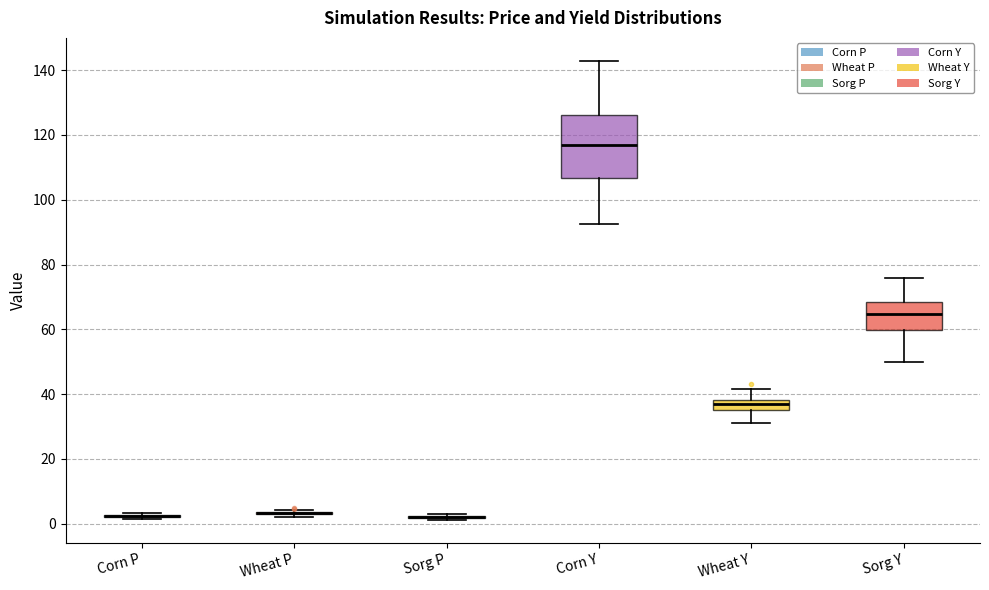

Reading left to right, transcribe this box plot: for each box, give where its median line is, the range the box spans, and where its two whiskers end, as read against the y-axis. The values are not printed on the chart, so give them approximately, as read against the axis.

Corn P: box collapsed to a line at 2, whiskers 2 to 4
Wheat P: box collapsed to a line at 4, whiskers 2 to 4
Sorg P: box collapsed to a line at 2, whiskers 2 to 4
Corn Y: median 118, box 106 to 126, whiskers 92 to 142
Wheat Y: median 38 (inside the box), box 36 to 38, whiskers 32 to 42
Sorg Y: median 64, box 60 to 68, whiskers 50 to 76